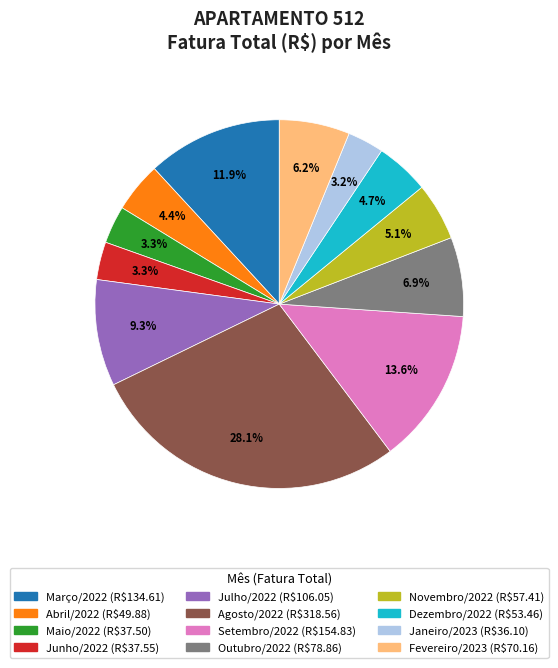

What is the largest slice in the pie chart?

Agosto/2022